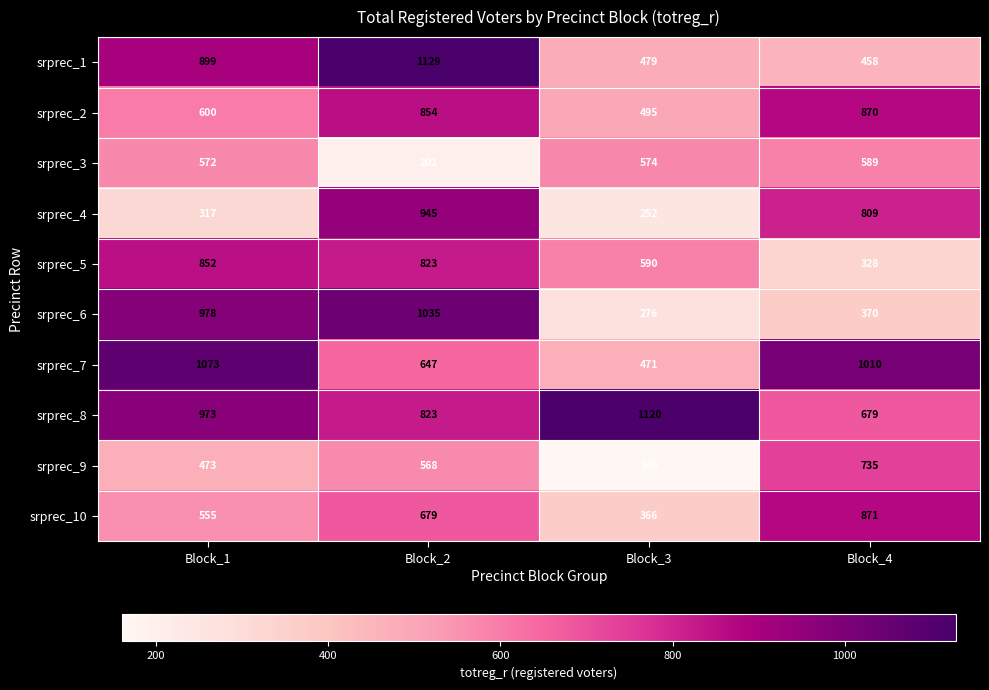

What is the average value of the srprec_10 series?

618